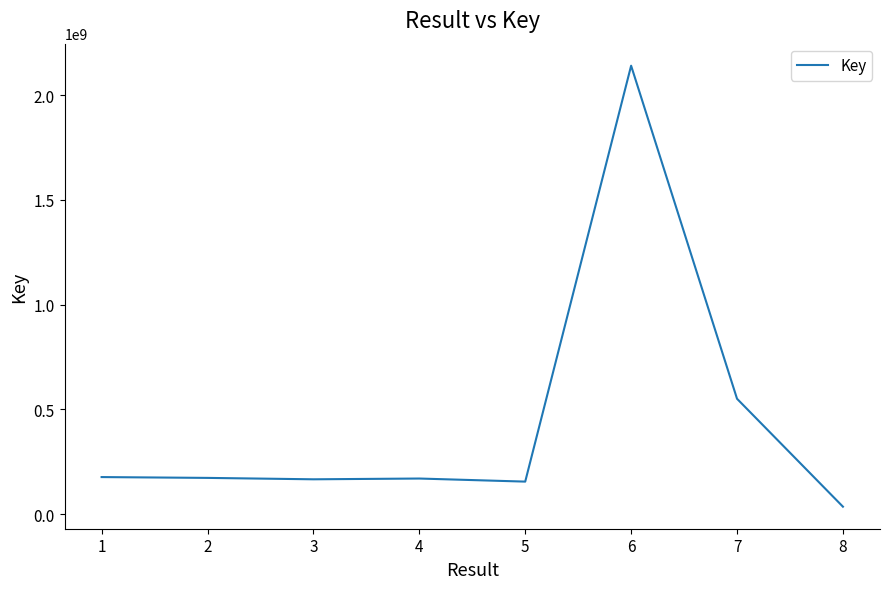

How many lines are shown in the chart?

1